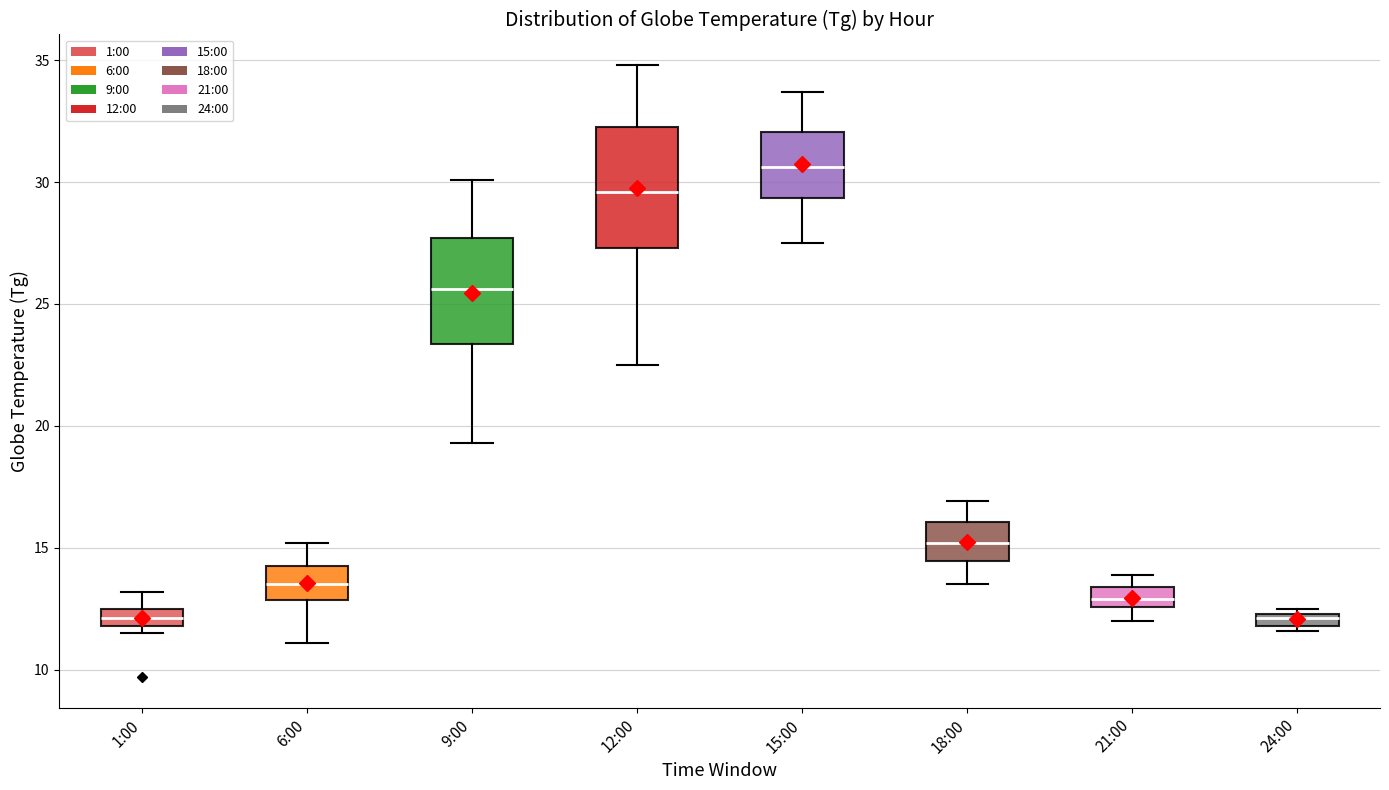

Comparing the boxes themselves (not the whiskers), which one is the tallest?

12:00